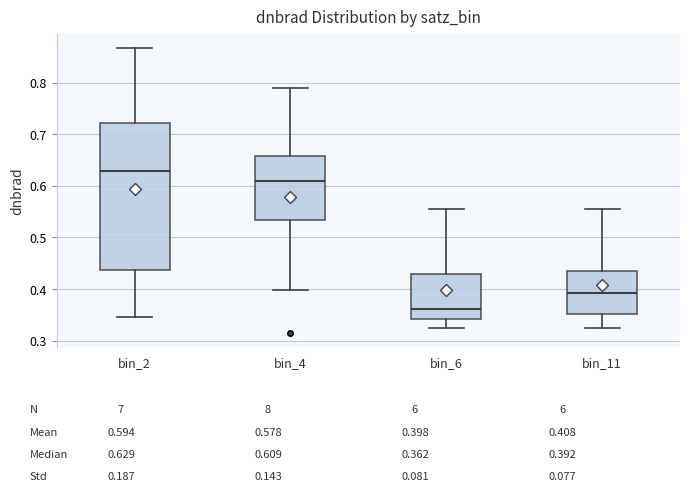

Where does the median line of the box for bin_6 sit on the y-axis? The values are not printed on the chart, so give them approximately, as read against the axis.

0.36